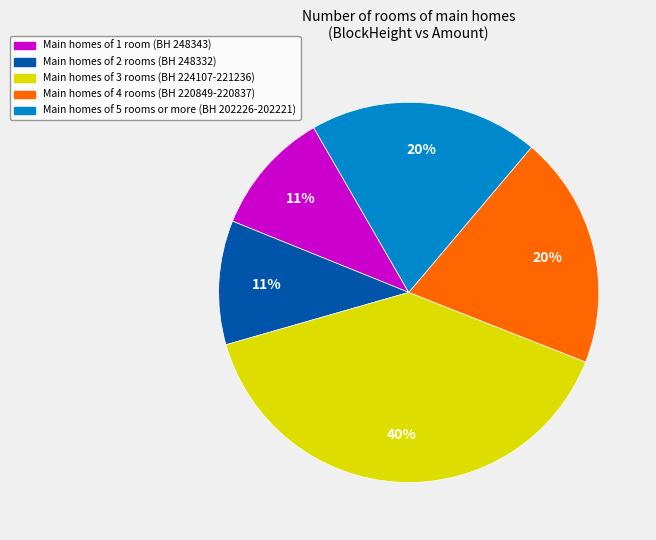

Does any single category account for the majority?

No